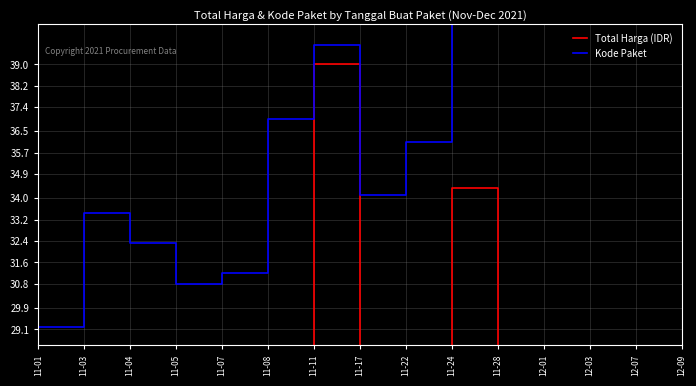

True or false: Kode Paket and Total Harga (IDR) cross at least once.

False